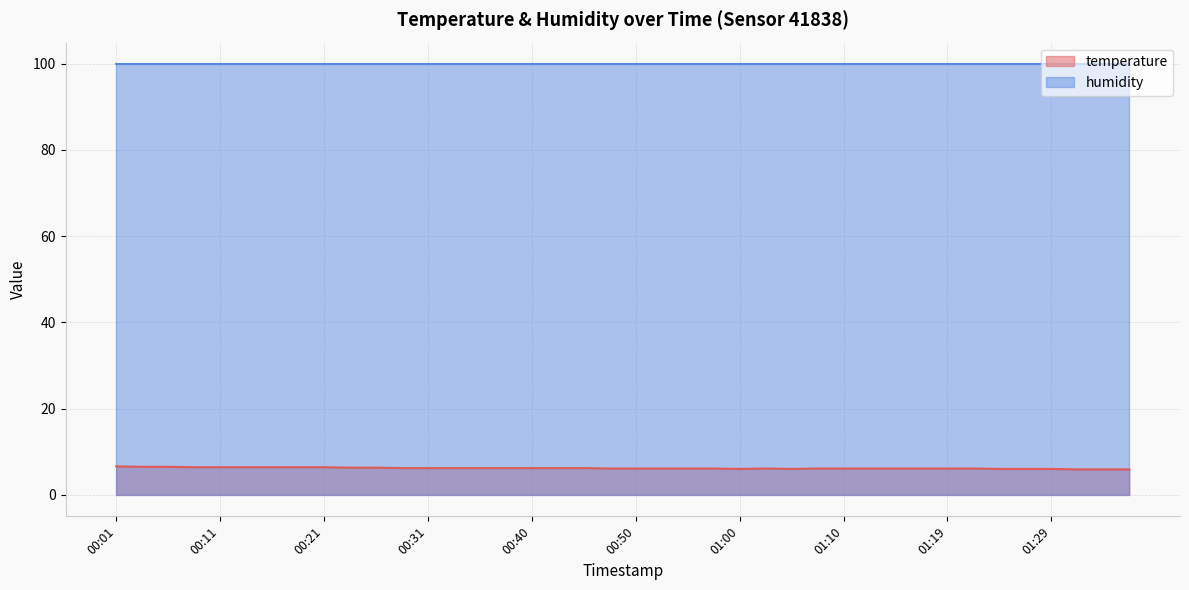

At which label is the value closest to 6?

01:00